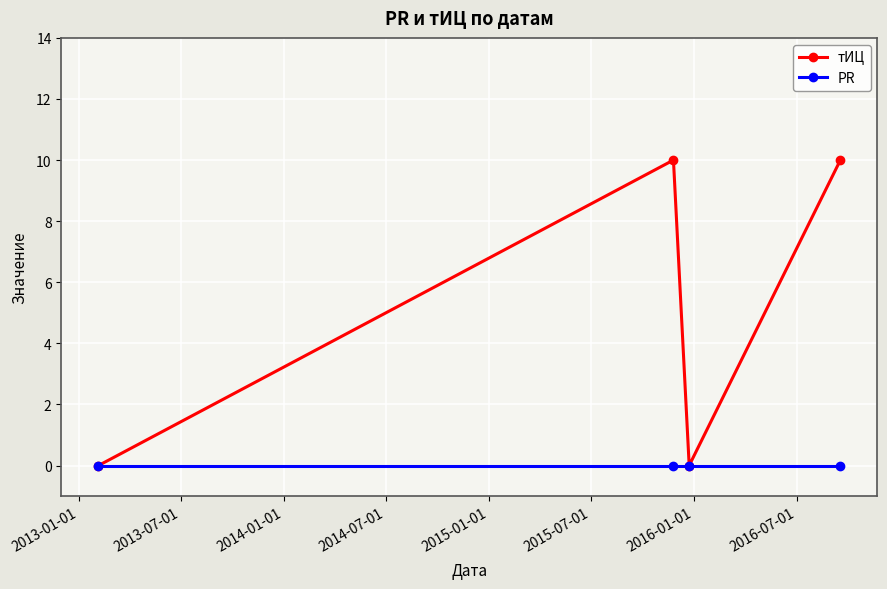

How many data points does each series have?

4